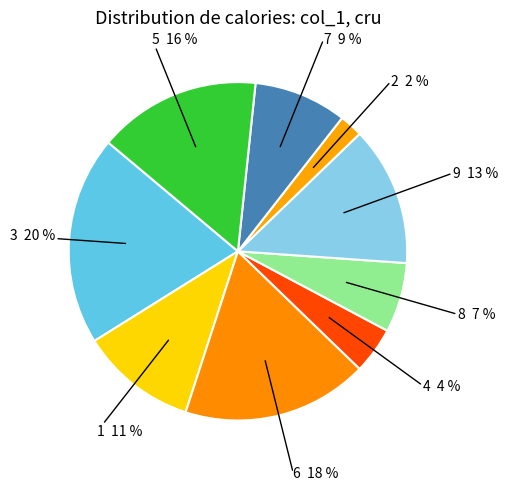

To the nearest percent, what portion does 6 represent?

18%